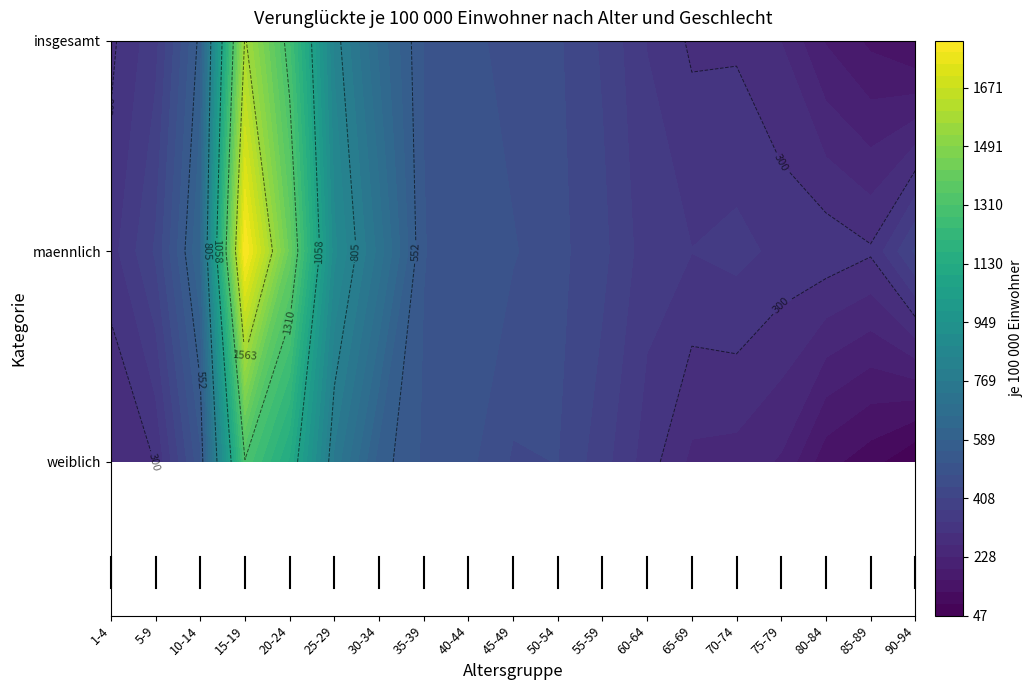

The weiblich series shows 98.2 at 85-89. True or false?

True